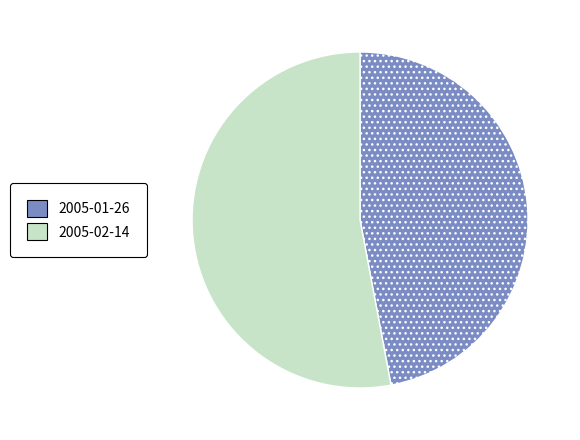

Which slice is the largest?

2005-02-14